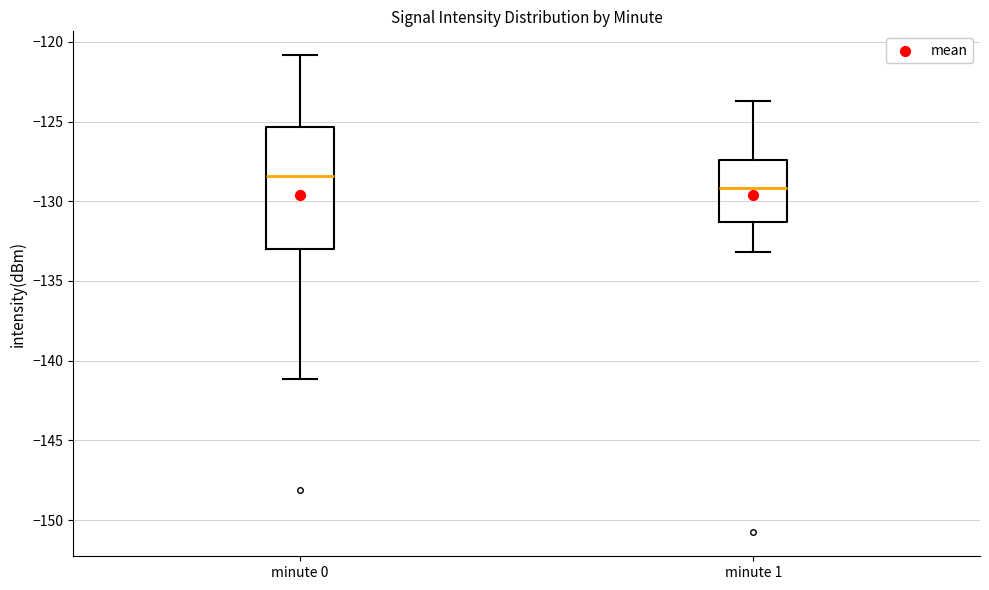

Which box has the highest median line?

minute 0